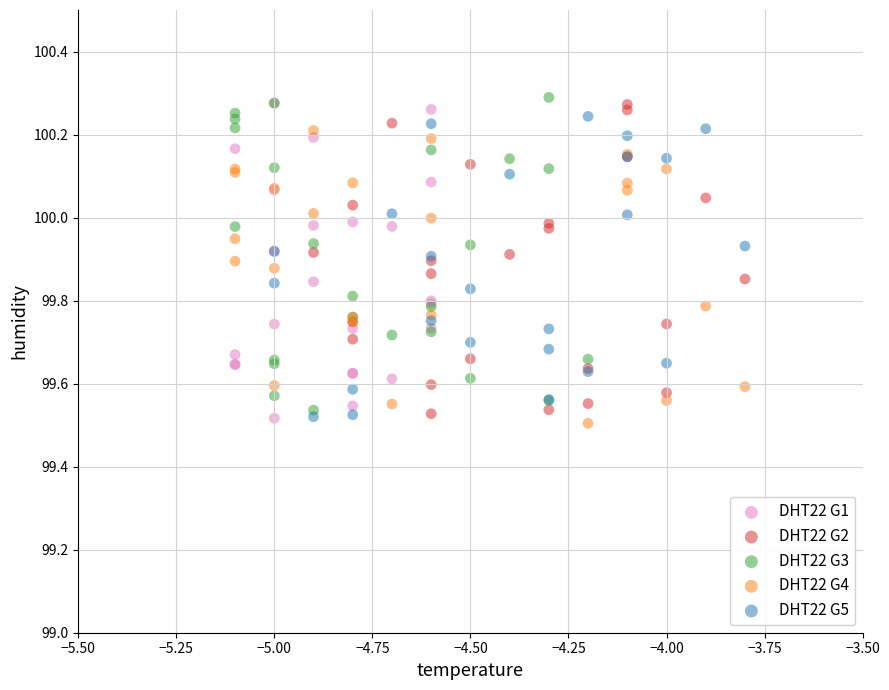

What are all the series names shown in the legend?

DHT22 G1, DHT22 G2, DHT22 G3, DHT22 G4, DHT22 G5